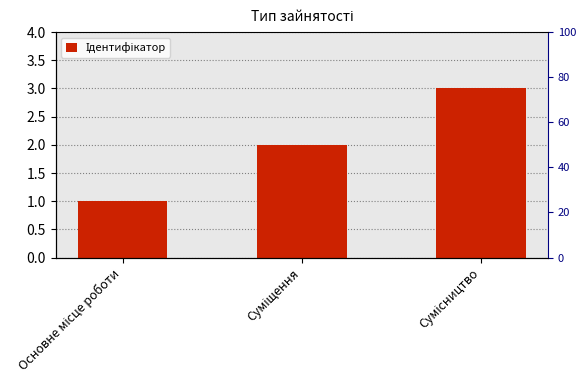

What is the value of the 1st bar from the left?

1